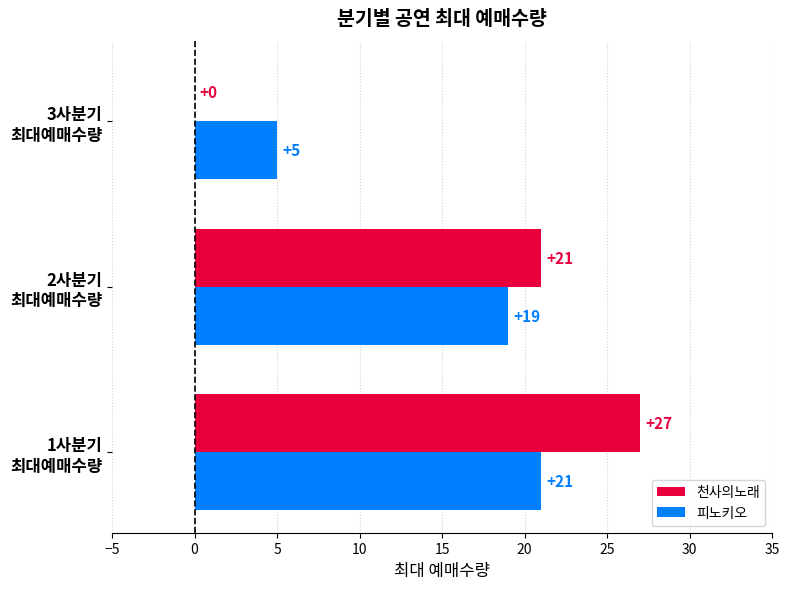

Which series has the largest total across all categories?

천사의노래